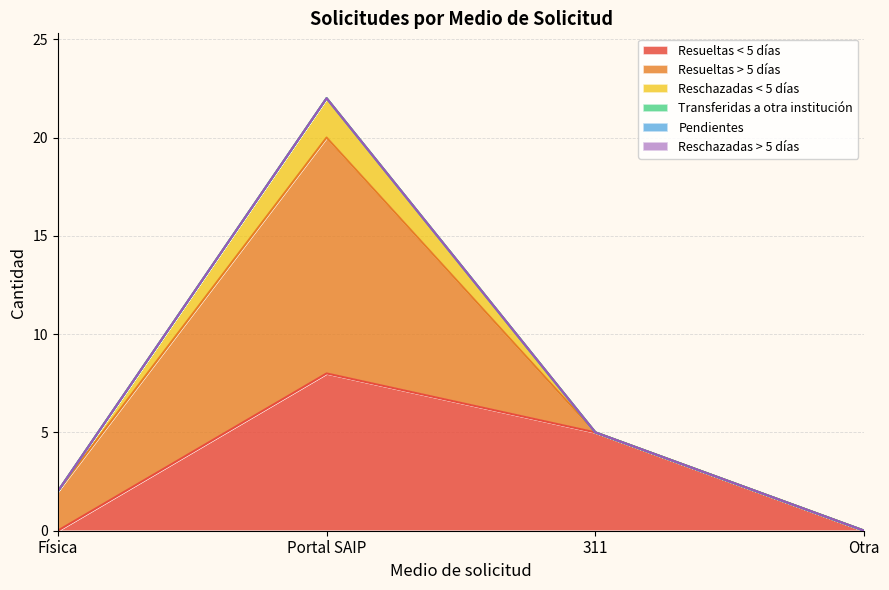

True or false: Resueltas < 5 días has a value of 14 at Portal SAIP.

False